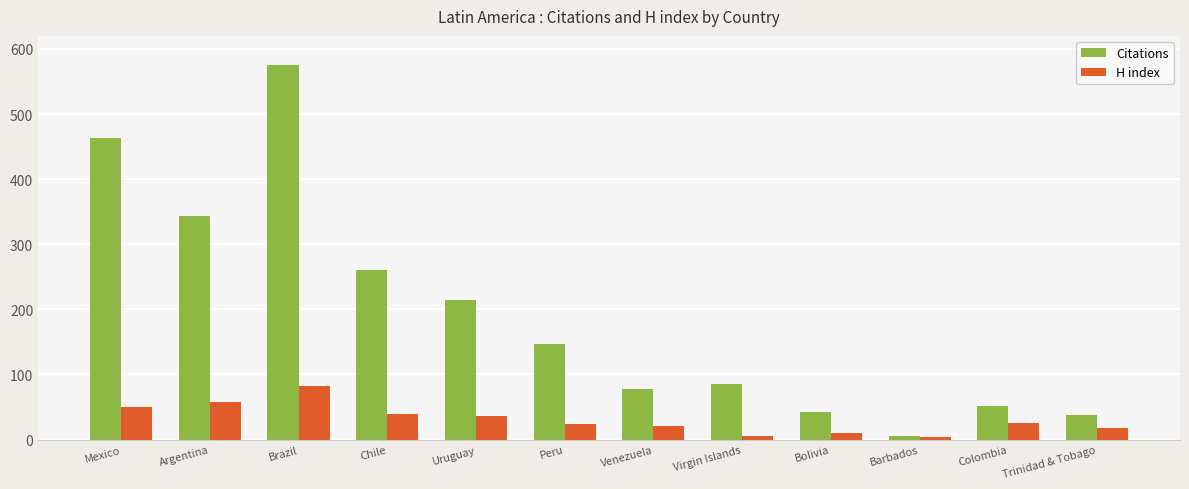

At which category does the chart reach its peak across all series?

Brazil